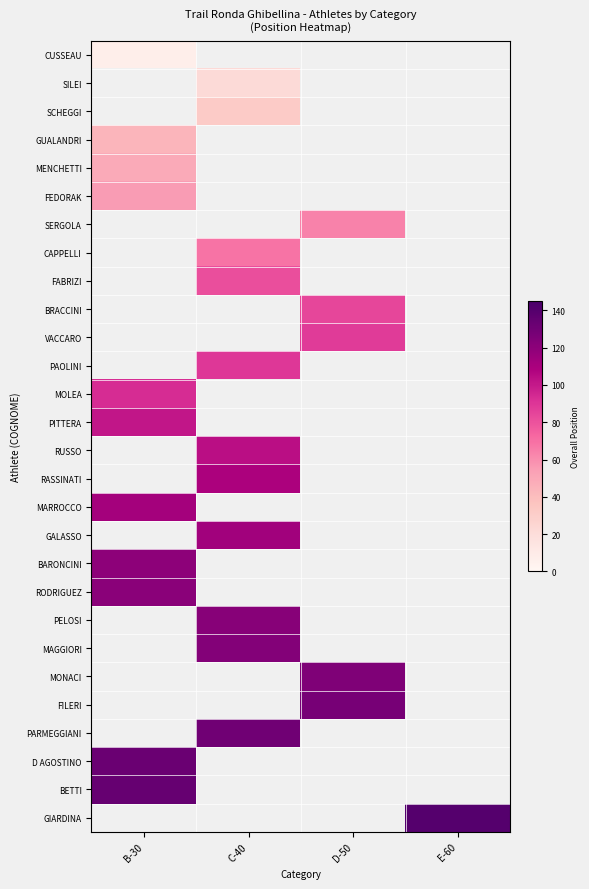

At how many categories does at least one series exceed 38?

4